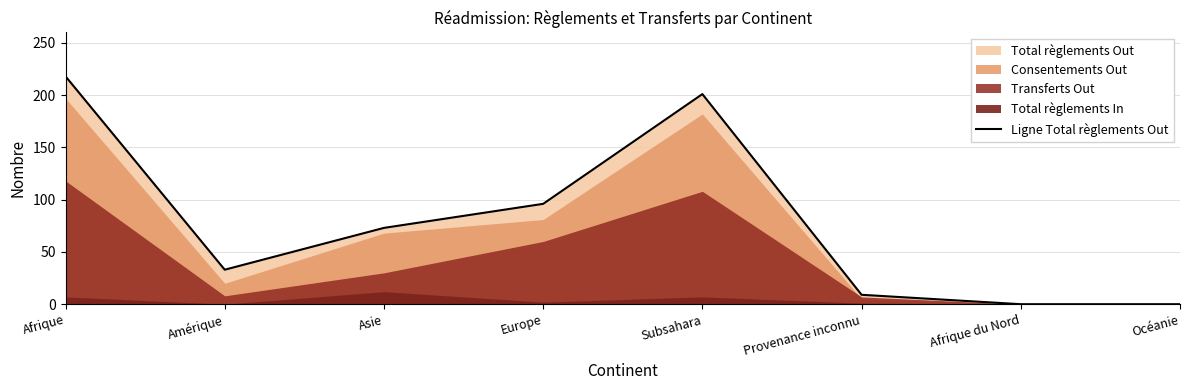

Reading left to right, extract all data points from this chart.

Afrique=218	Amérique=33	Asie=73	Europe=96	Subsahara=201	Provenance inconnu=9	Afrique du Nord=0	Océanie=0